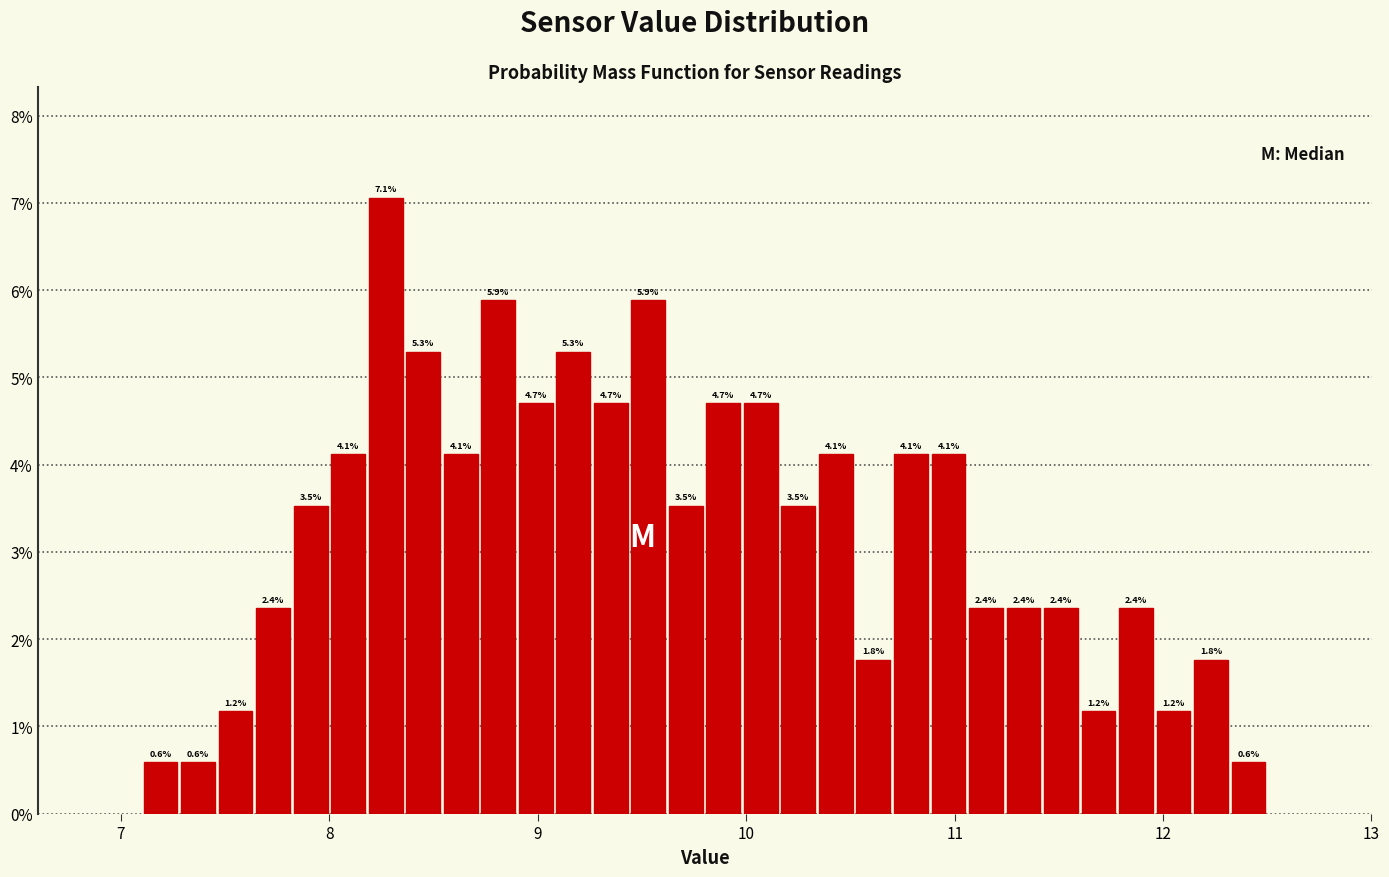

Around what value on the x-axis is the tallest bar? Give the approximate position of its centre, as read against the axis.

8.3